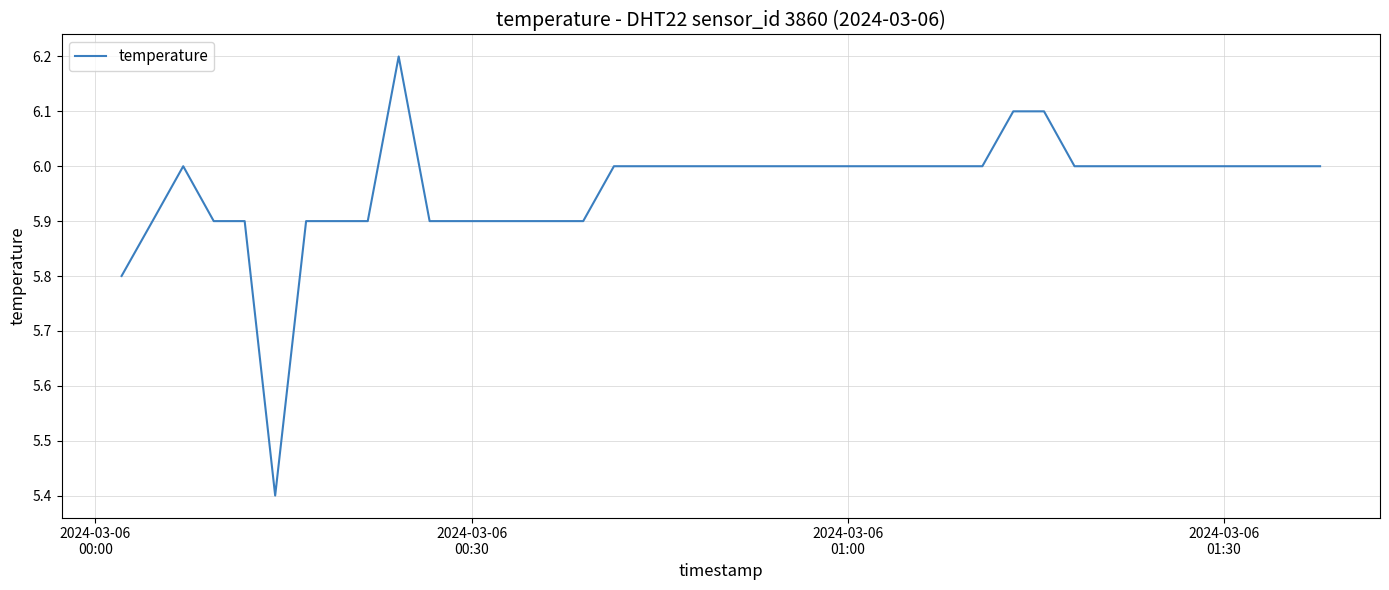

What is the minimum value shown in the chart?

5.4